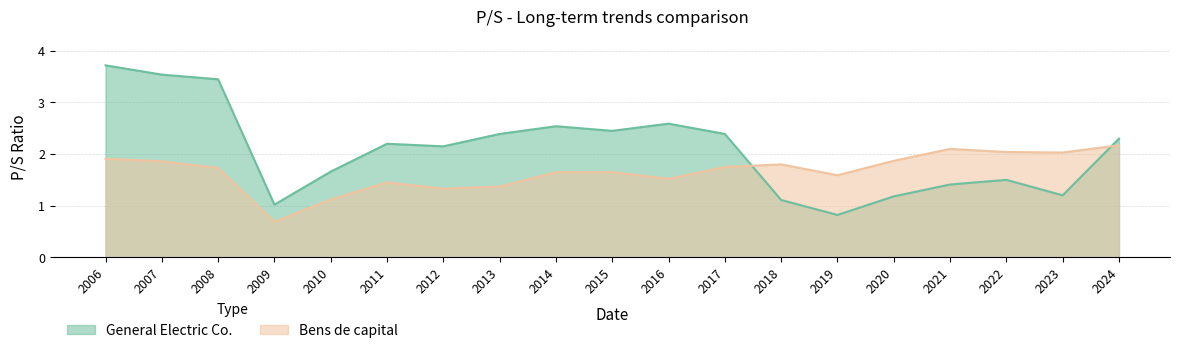

Is the value of General Electric Co. at 2021 greater than the value of Bens de capital at 2011?

No